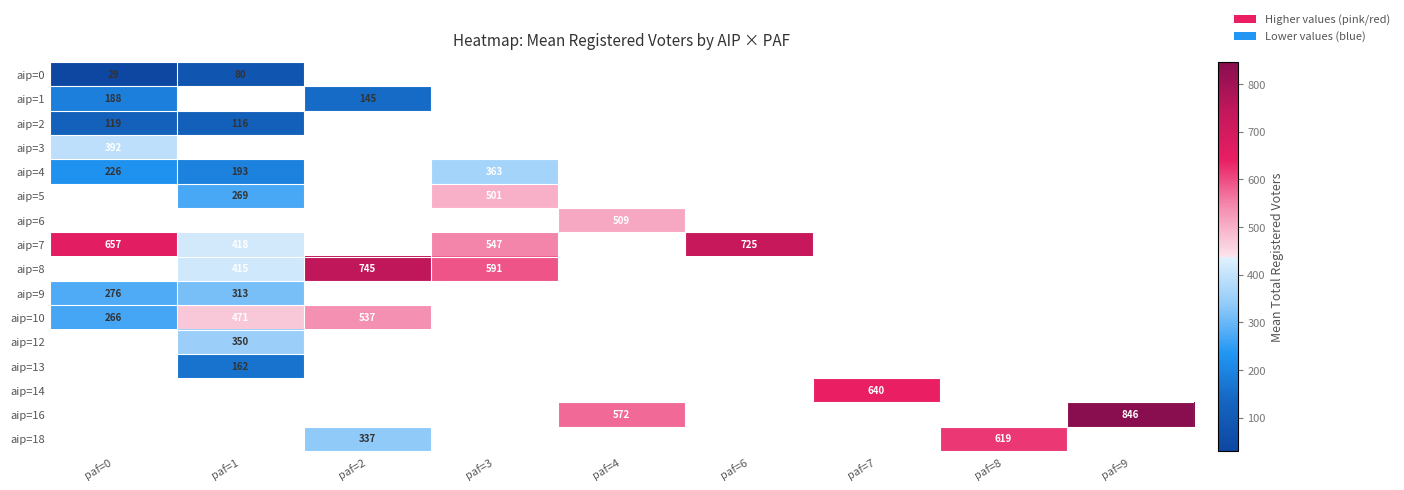

Which has a higher value, paf=7 or paf=3?

paf=3